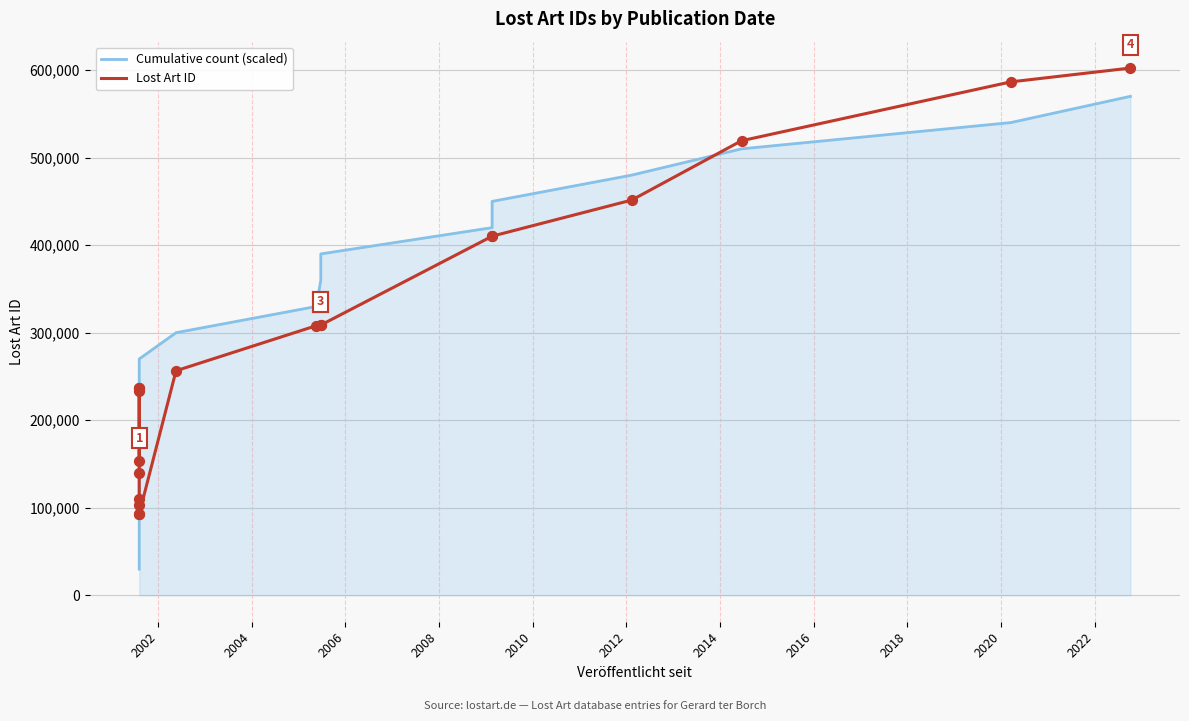

Is the value of Cumulative count (scaled) at 17 greater than the value of Lost Art ID at 15?

Yes